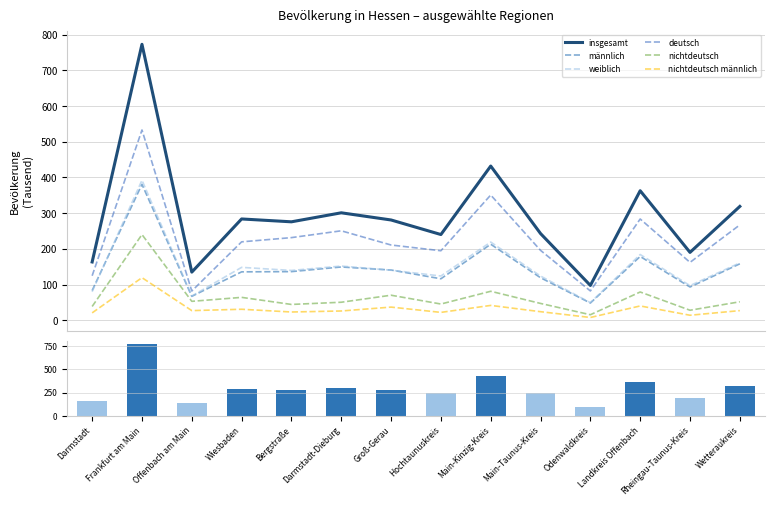

What position from the right is Groß-Gerau?

8